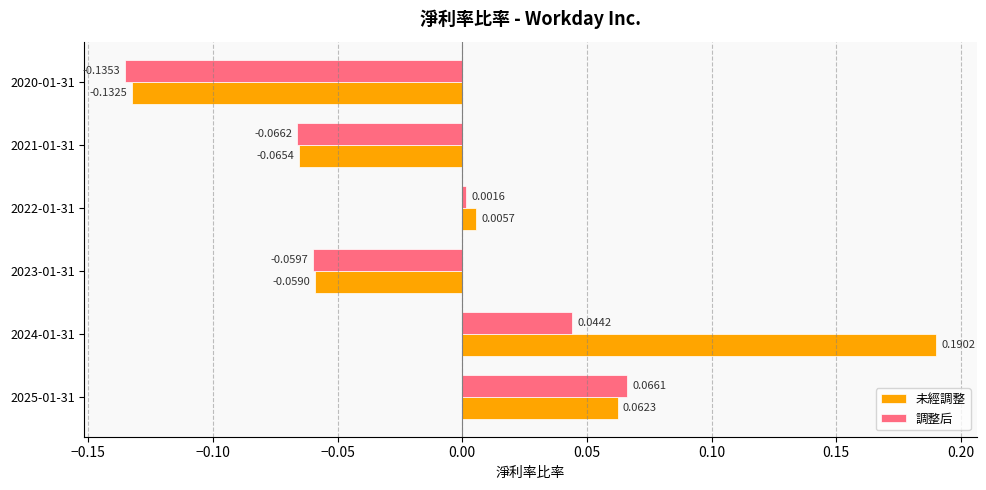

Rank the categories by 調整后 value from highest to lowest.

2025-01-31, 2024-01-31, 2022-01-31, 2023-01-31, 2021-01-31, 2020-01-31